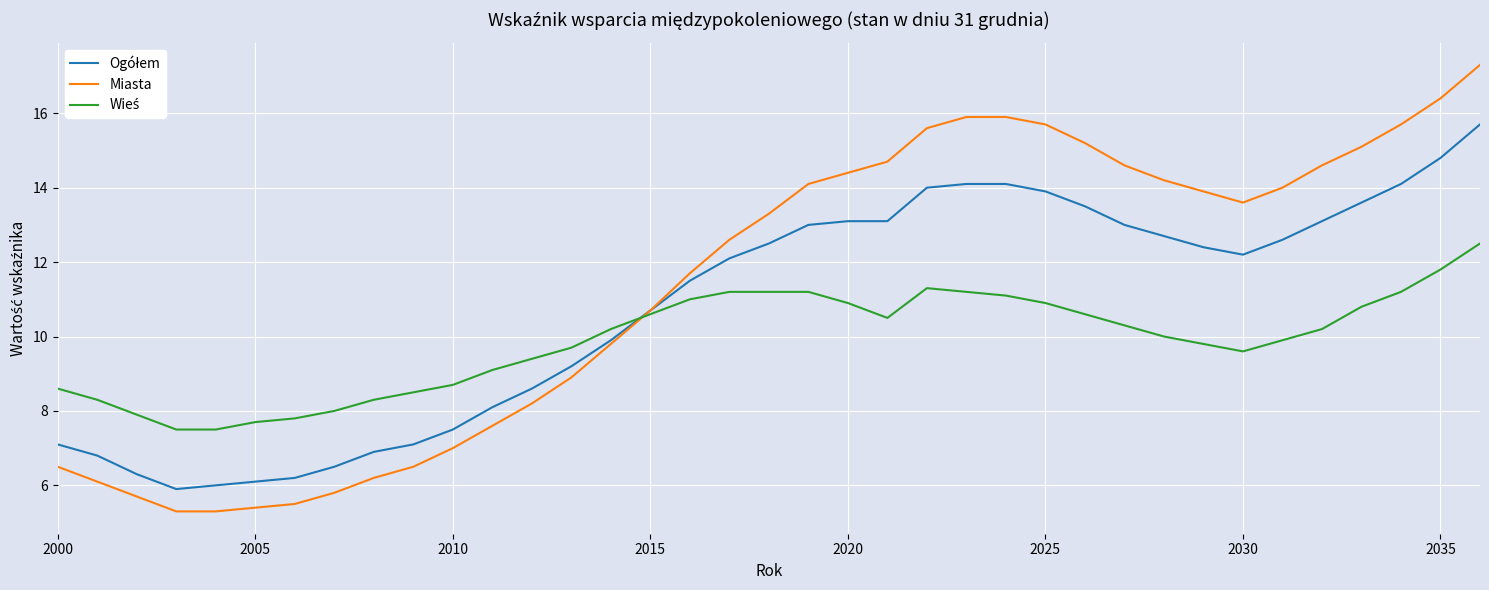

Which series has the largest total across all categories?

Miasta